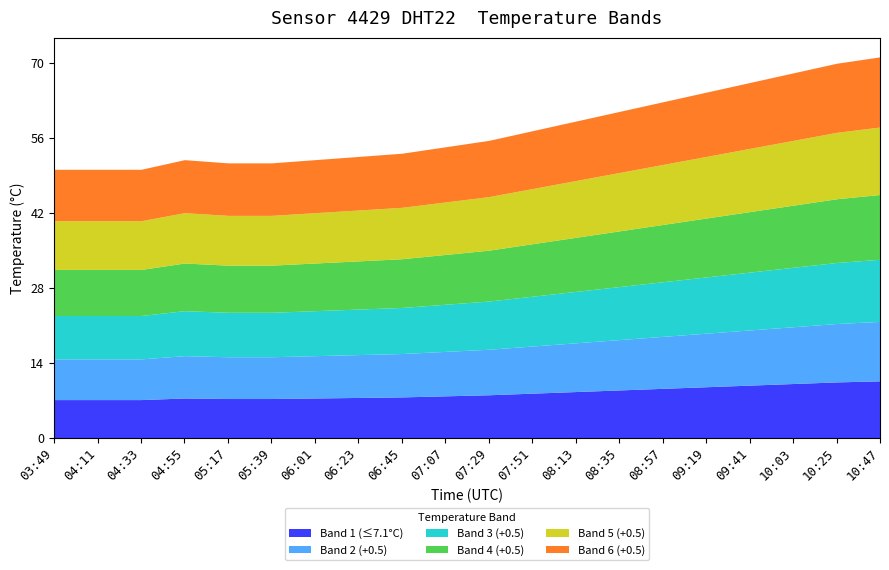

Reading right to left, what are all the values shown in this chart?

Band 1 (≤7.1°C): 10:47=10.6	10:25=10.4	10:03=10.1	09:41=9.8	09:19=9.5	08:57=9.2	08:35=8.9	08:13=8.6	07:51=8.3	07:29=8.0	07:07=7.8	06:45=7.6	06:23=7.5	06:01=7.4	05:39=7.3	05:17=7.3	04:55=7.4	04:33=7.1	04:11=7.1	03:49=7.1
Band 2 (+0.5): 10:47=11.1	10:25=10.9	10:03=10.6	09:41=10.3	09:19=10.0	08:57=9.7	08:35=9.4	08:13=9.1	07:51=8.8	07:29=8.5	07:07=8.3	06:45=8.1	06:23=8.0	06:01=7.9	05:39=7.8	05:17=7.8	04:55=7.9	04:33=7.6	04:11=7.6	03:49=7.6
Band 3 (+0.5): 10:47=11.6	10:25=11.4	10:03=11.1	09:41=10.8	09:19=10.5	08:57=10.2	08:35=9.9	08:13=9.6	07:51=9.3	07:29=9.0	07:07=8.8	06:45=8.6	06:23=8.5	06:01=8.4	05:39=8.3	05:17=8.3	04:55=8.4	04:33=8.1	04:11=8.1	03:49=8.1
Band 4 (+0.5): 10:47=12.1	10:25=11.9	10:03=11.6	09:41=11.3	09:19=11.0	08:57=10.7	08:35=10.4	08:13=10.1	07:51=9.8	07:29=9.5	07:07=9.3	06:45=9.1	06:23=9.0	06:01=8.9	05:39=8.8	05:17=8.8	04:55=8.9	04:33=8.6	04:11=8.6	03:49=8.6
Band 5 (+0.5): 10:47=12.6	10:25=12.4	10:03=12.1	09:41=11.8	09:19=11.5	08:57=11.2	08:35=10.9	08:13=10.6	07:51=10.3	07:29=10.0	07:07=9.8	06:45=9.6	06:23=9.5	06:01=9.4	05:39=9.3	05:17=9.3	04:55=9.4	04:33=9.1	04:11=9.1	03:49=9.1
Band 6 (+0.5): 10:47=13.1	10:25=12.9	10:03=12.6	09:41=12.3	09:19=12.0	08:57=11.7	08:35=11.4	08:13=11.1	07:51=10.8	07:29=10.5	07:07=10.3	06:45=10.1	06:23=10.0	06:01=9.9	05:39=9.8	05:17=9.8	04:55=9.9	04:33=9.6	04:11=9.6	03:49=9.6